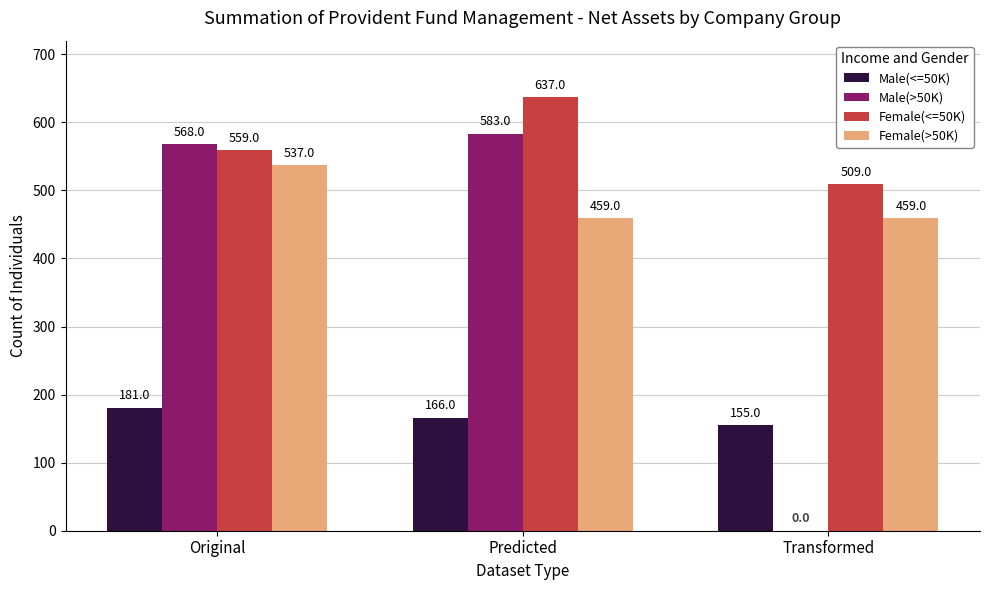

Is the value of Female(>50K) at Transformed greater than the value of Female(<=50K) at Predicted?

No